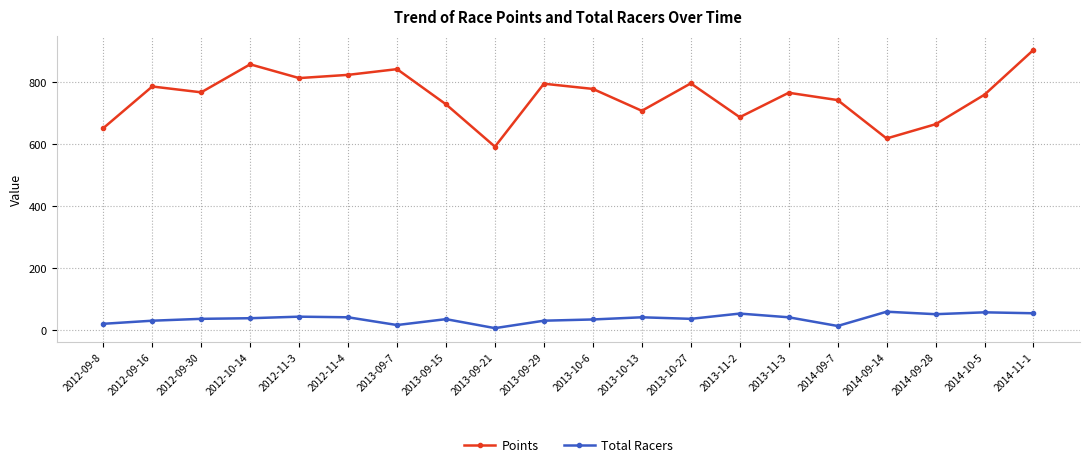

What is the sum of the Total Racers values at 2014-10-5 and 2012-10-14?

95.0